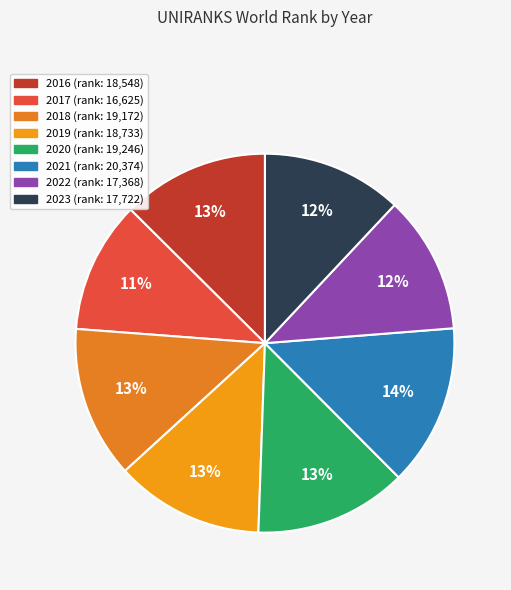

To the nearest percent, what portion does 2022 represent?

12%